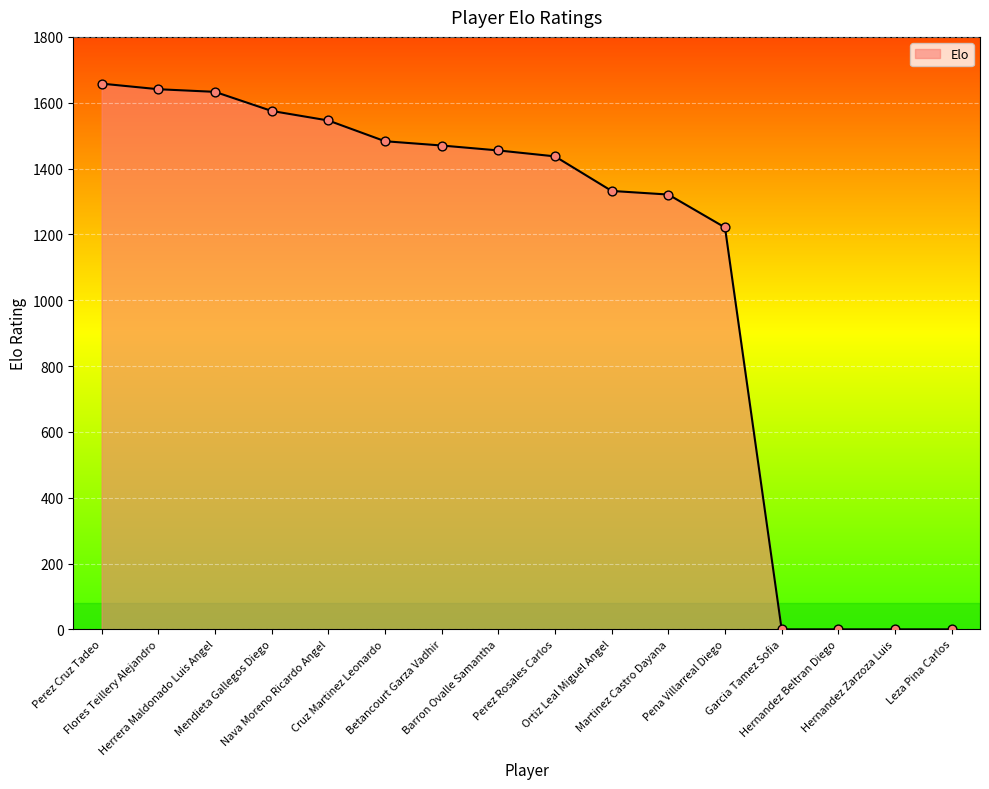

What is the change in value from Herrera Maldonado Luis Angel to Barron Ovalle Samantha?

-178